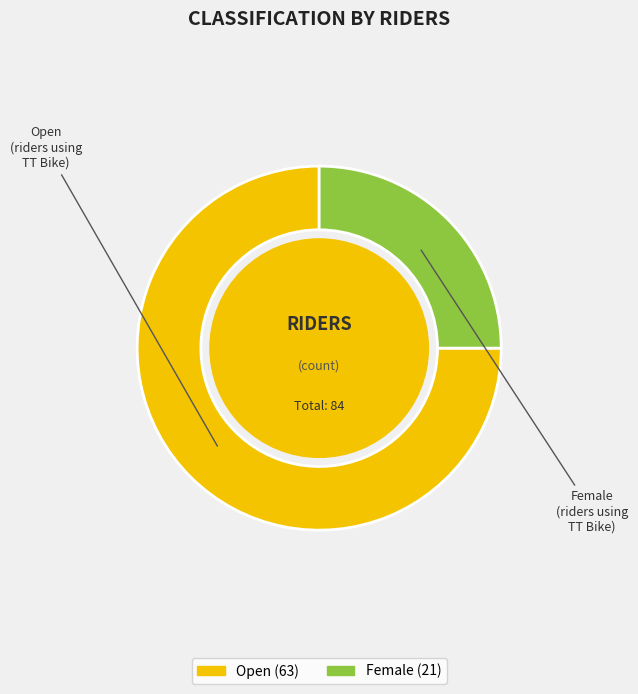

Is Female the majority of the pie?

No